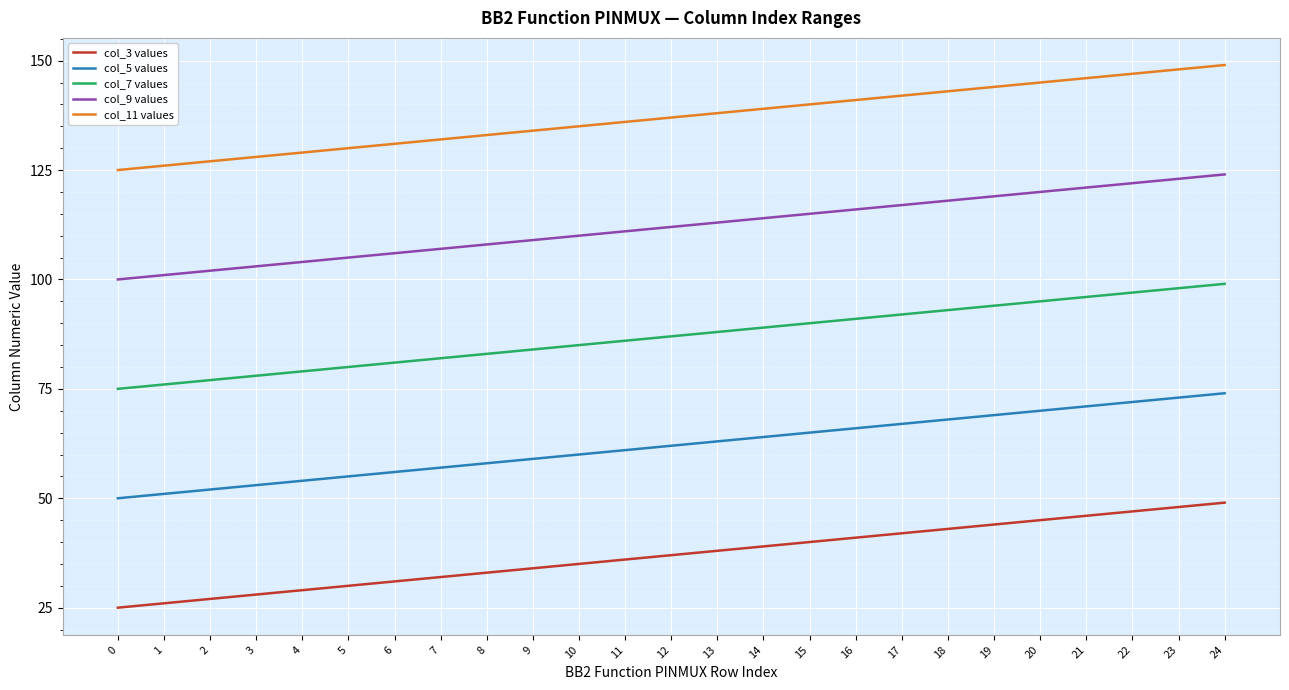

Which series has the largest total across all categories?

col_11 values